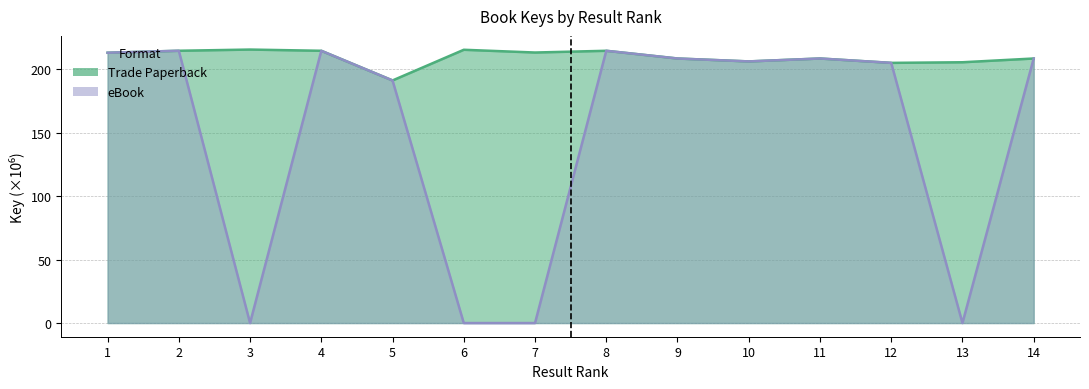

Which label corresponds to the largest value in the chart?

3